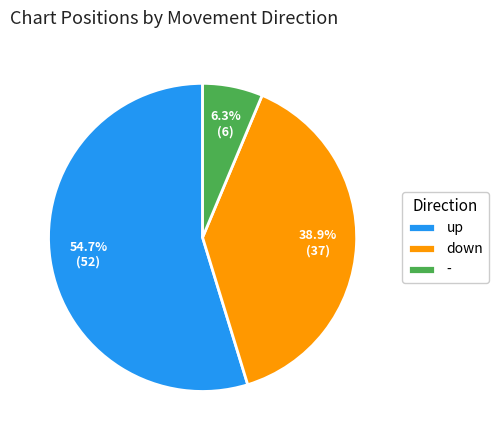

To the nearest percent, what percentage of the pie is down?

39%